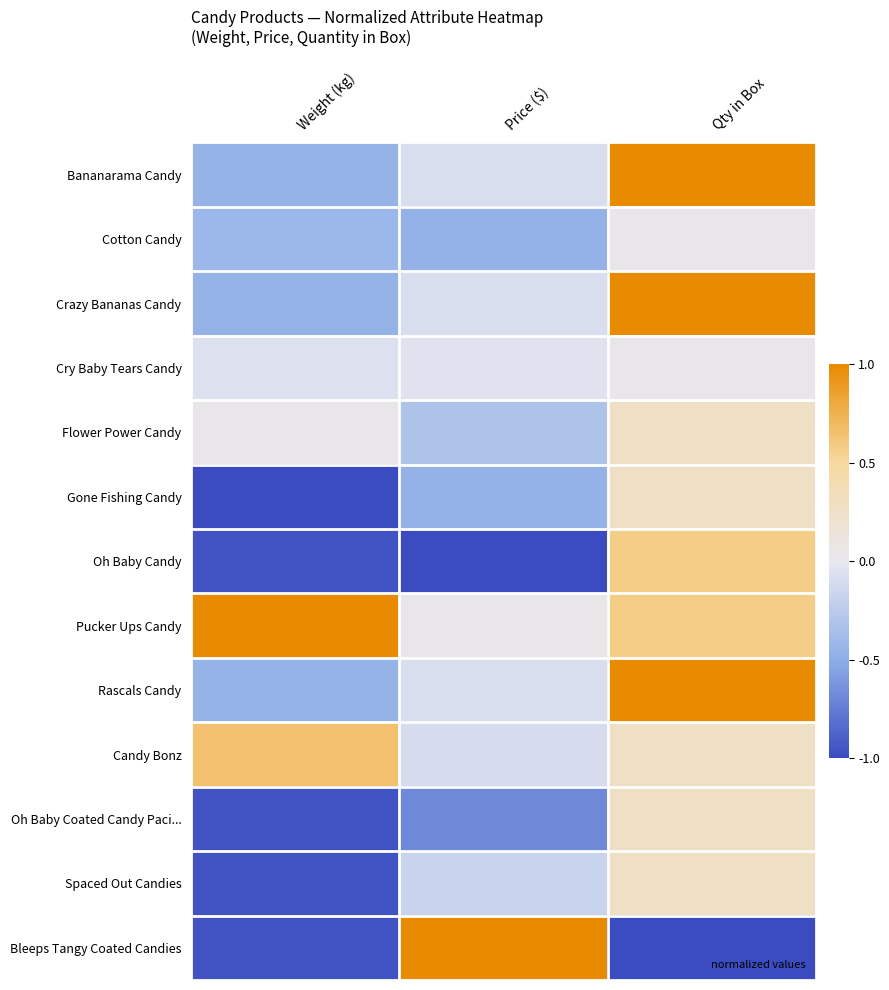

Rank the series by their maximum value, from lowest to highest.

Cotton Candy, Cry Baby Tears Candy, Flower Power Candy, Gone Fishing Candy, Oh Baby Coated Candy Paci..., Spaced Out Candies, Oh Baby Candy, Candy Bonz, Bananarama Candy, Crazy Bananas Candy, Pucker Ups Candy, Rascals Candy, Bleeps Tangy Coated Candies